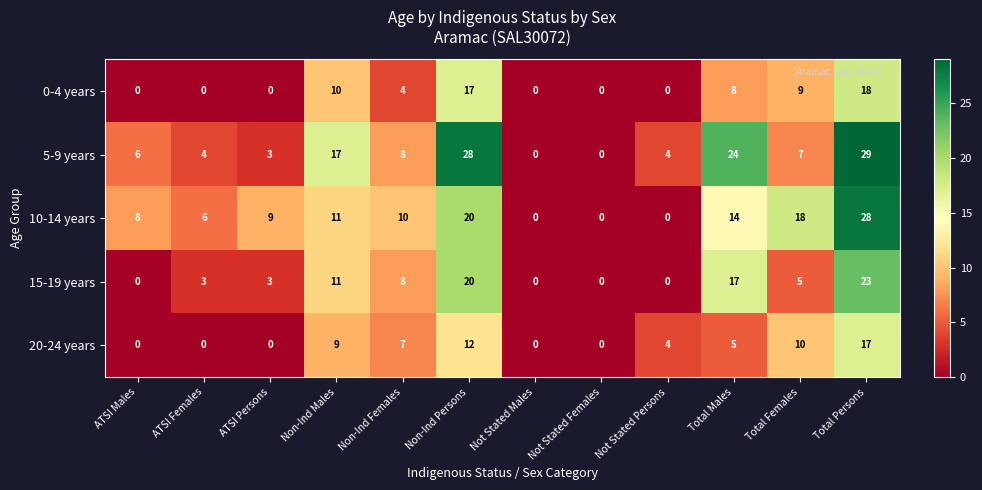

Which category has the highest value across all series?

Total Persons